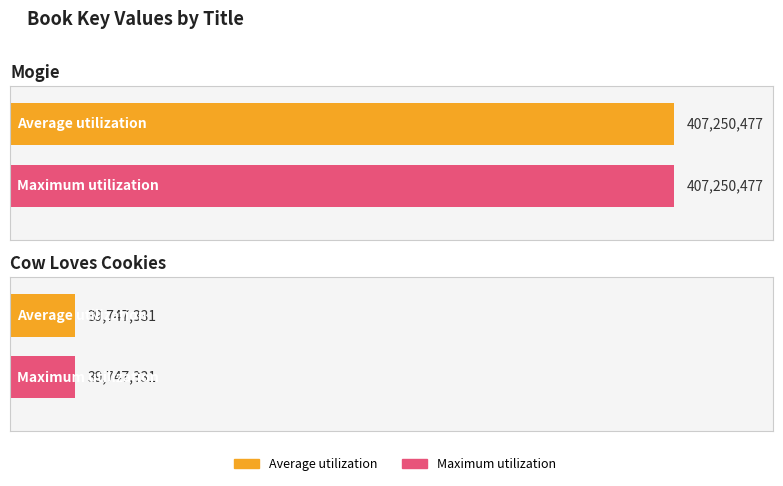

What is the difference between the Maximum utilization values at Cow Loves Cookies and Mogie?

367503146